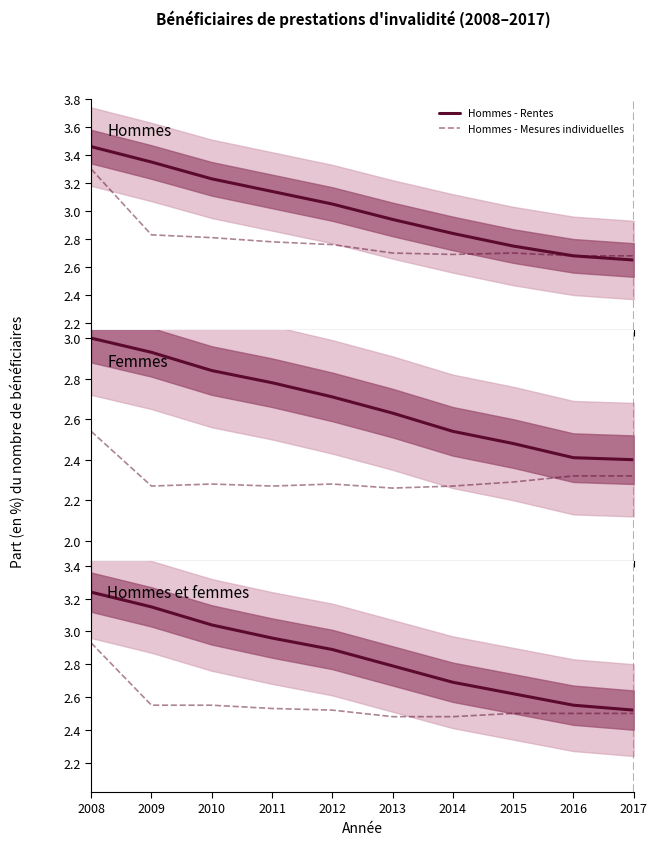

What is the sum of all Hommes et femmes - Mesures individuelles values?

25.5